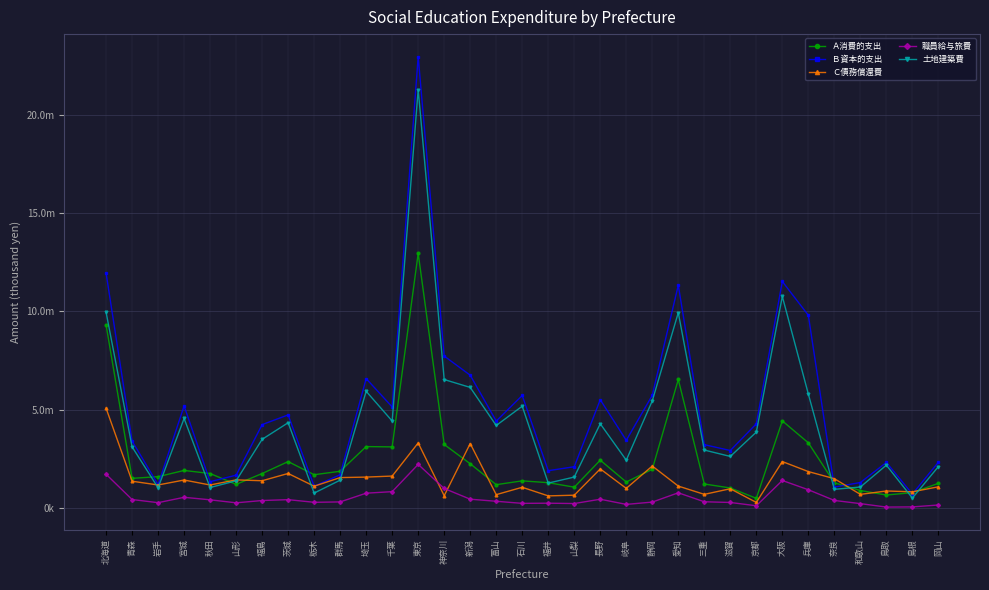

Which series has the largest total across all categories?

Ｂ資本的支出